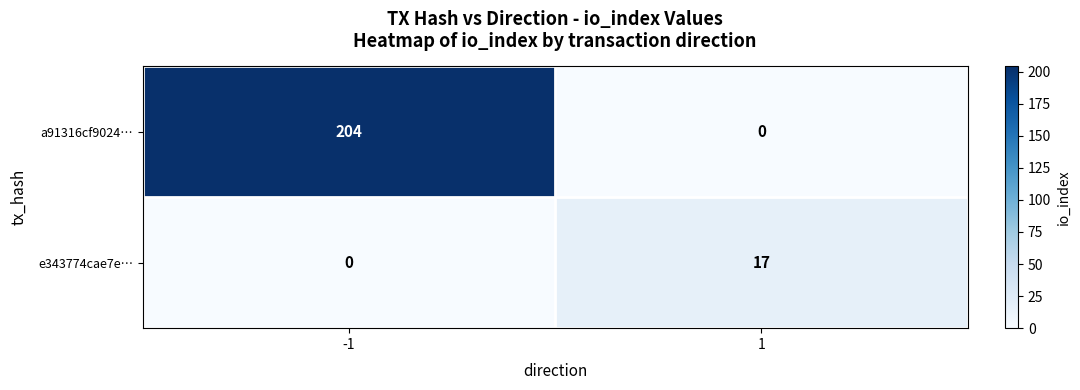

Reading left to right, list all the values displayed in this chart.

a91316cf9024…: 204	0
e343774cae7e…: 0	17